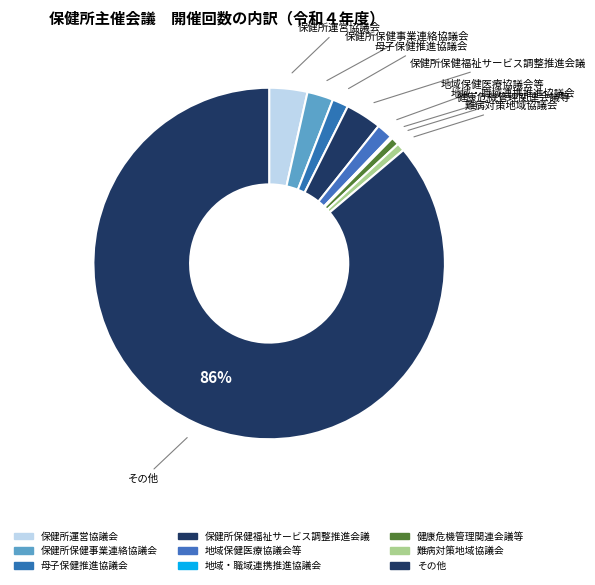

Do 地域保健医療協議会等 and 保健所保健事業連絡協議会 together represent more than half of the pie?

No